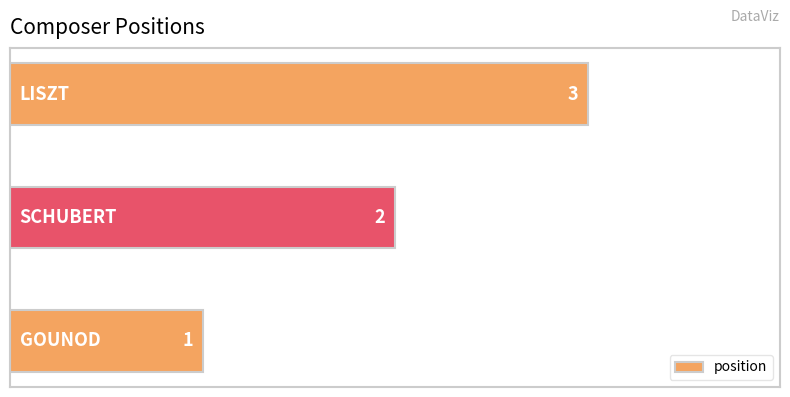

How many values are between 1 and 3?

3